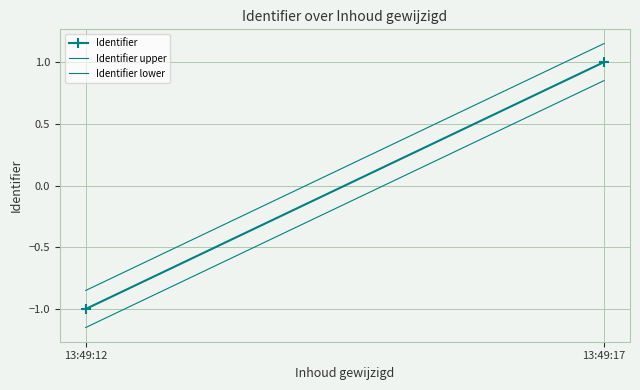

What is the difference between the Identifier values at 13:49:12 and 13:49:17?

2.0